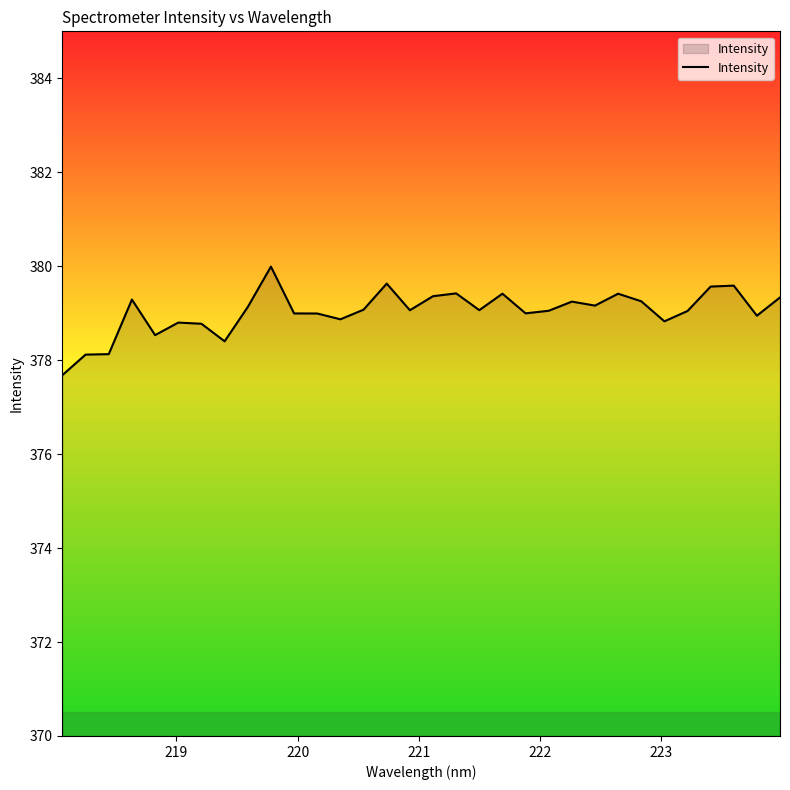

What is the minimum value shown in the chart?

377.7